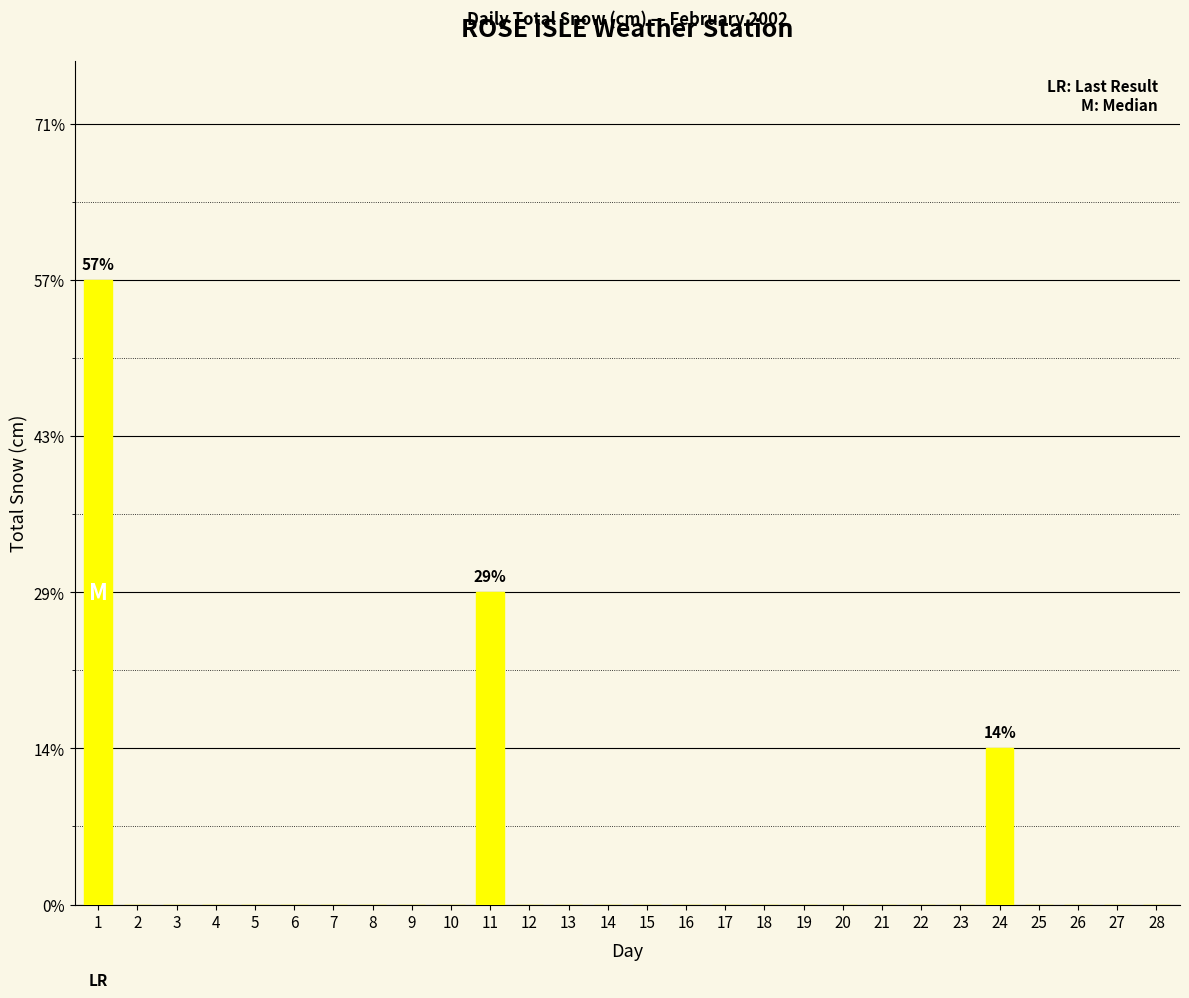

Reading left to right, extract all data points from this chart.

0.8	0.0	0.0	0.0	0.0	0.0	0.0	0.0	0.0	0.0	0.4	0.0	0.0	0.0	0.0	0.0	0.0	0.0	0.0	0.0	0.0	0.0	0.0	0.2	0.0	0.0	0.0	0.0